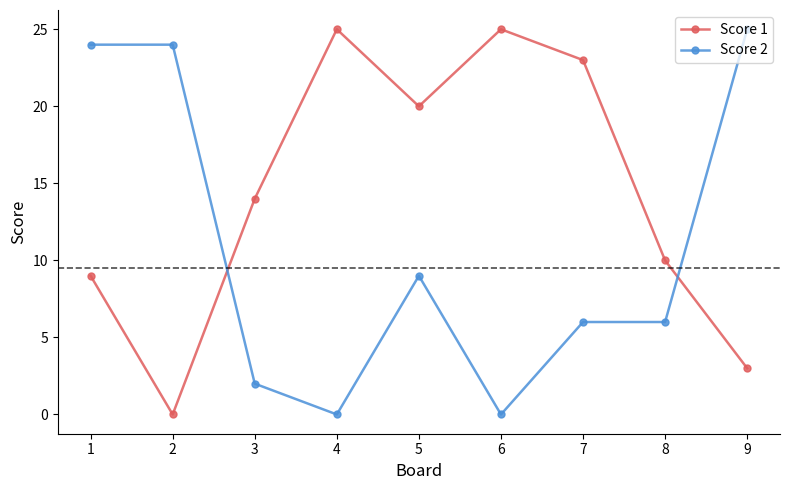

Where is the first local maximum for Score 1?

4